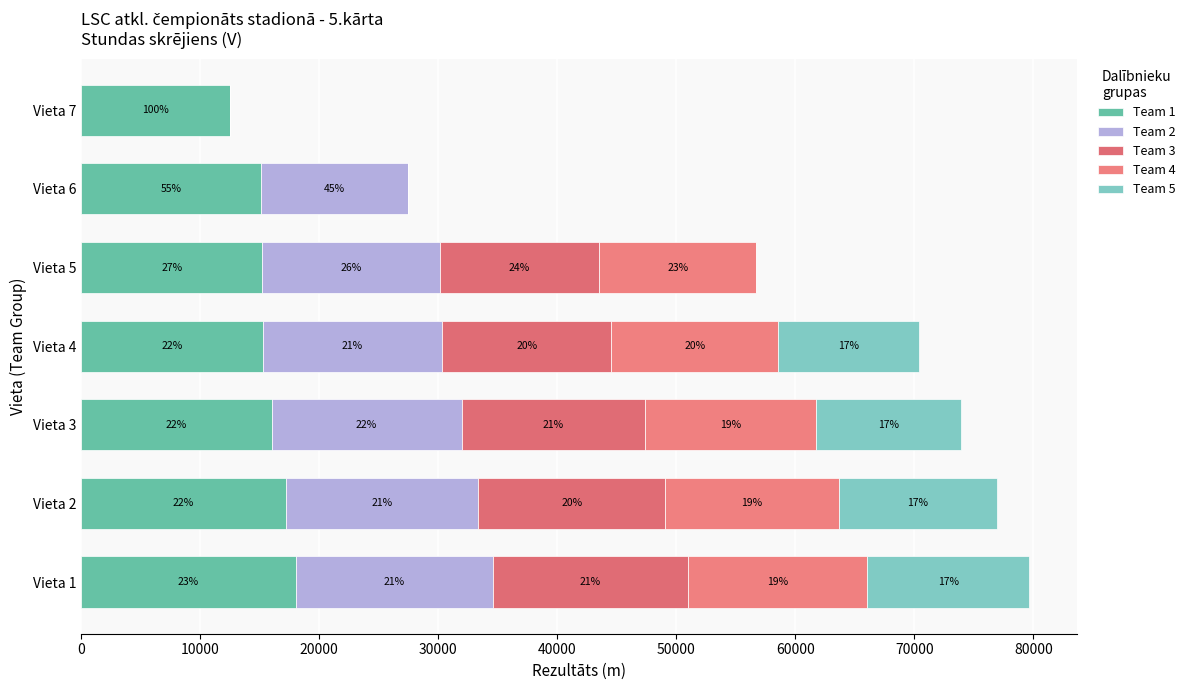

What are all the series names shown in the legend?

Team 1, Team 2, Team 3, Team 4, Team 5